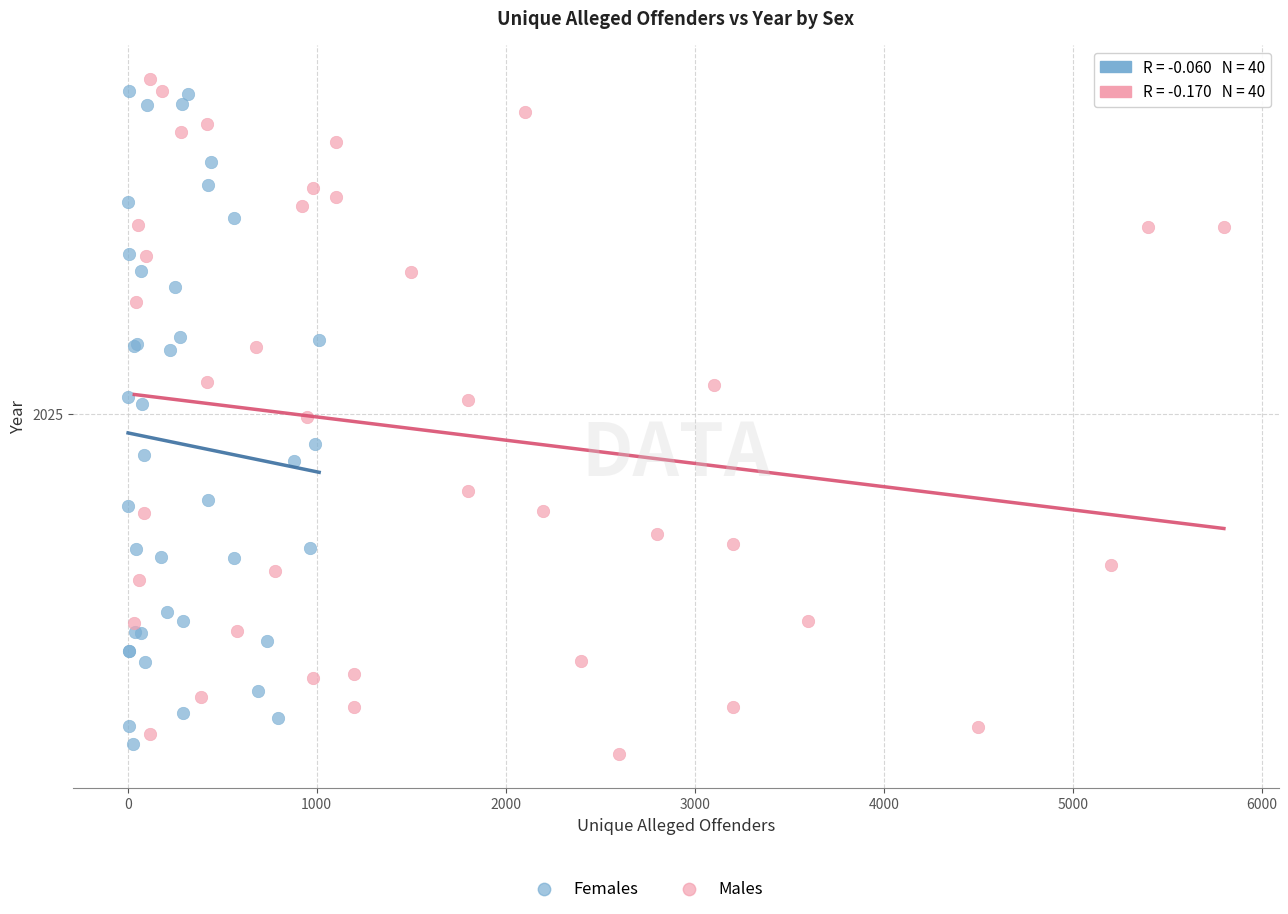

Which series reaches the maximum Y coordinate?

Males